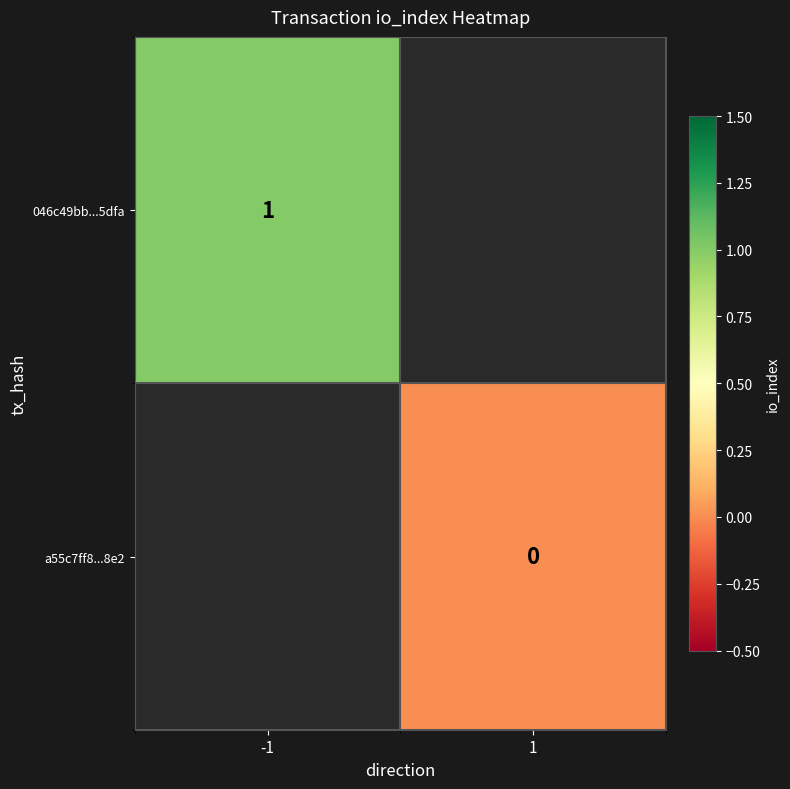

The 046c49bb...5dfa series shows 1 at -1. True or false?

True